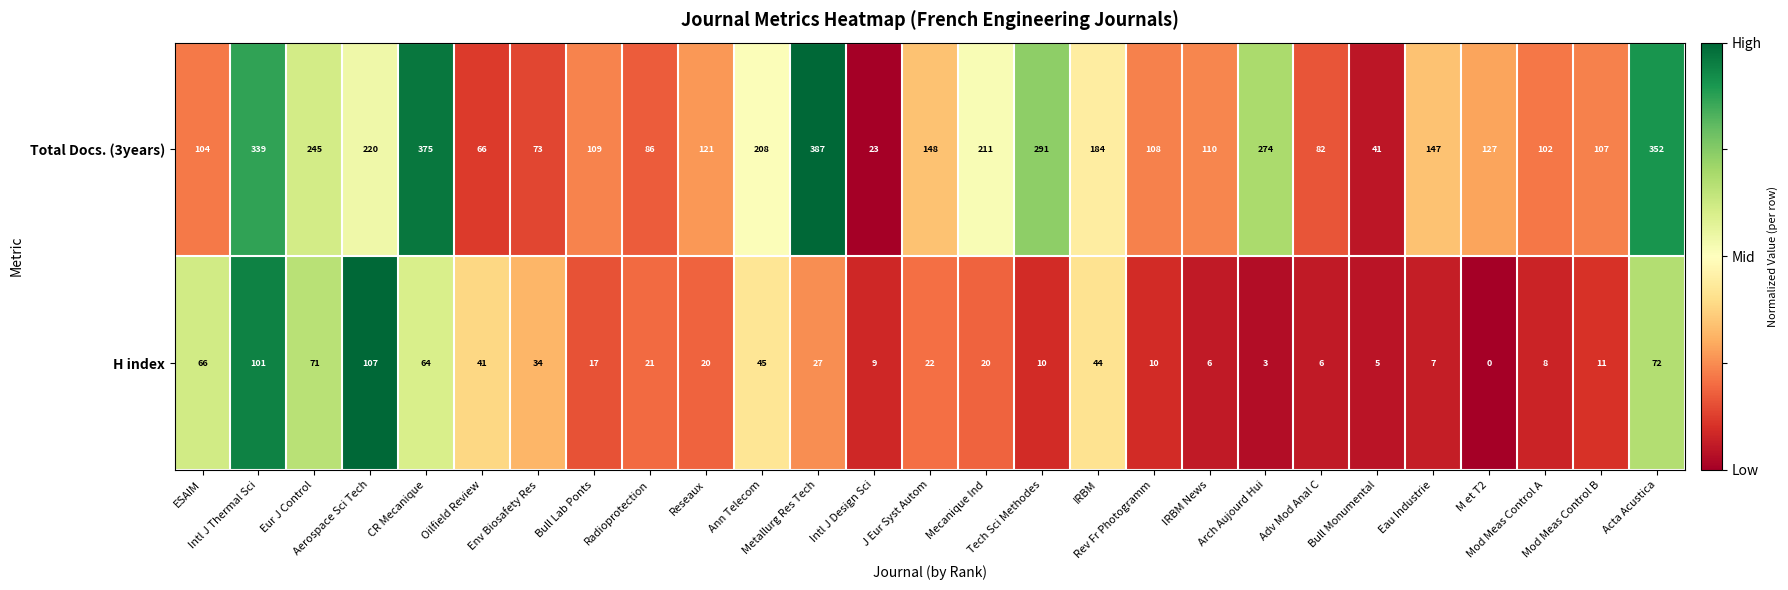

How many categories are shown in the chart?

27